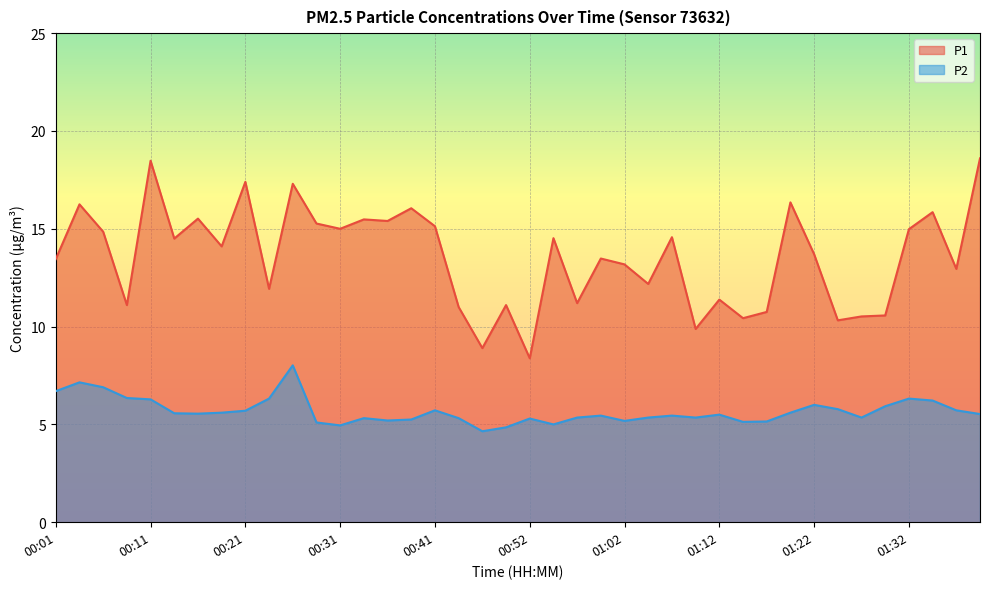

Rank the categories by P2 value from highest to lowest.

00:26, 00:03, 00:06, 00:01, 00:08, 00:23, 01:32, 00:11, 01:34, 01:22, 01:29, 01:24, 00:41, 01:37, 00:21, 00:18, 01:19, 00:13, 00:16, 01:39, 01:12, 00:59, 01:07, 00:57, 01:04, 01:09, 01:27, 00:34, 00:44, 00:52, 00:39, 00:36, 01:02, 01:17, 01:14, 00:28, 00:54, 00:31, 00:49, 00:47